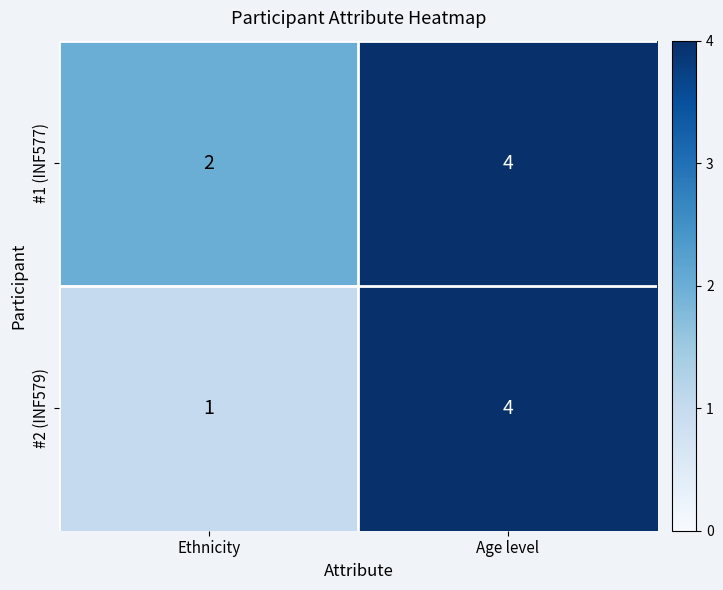

What is the total value across all series at Age level?

8